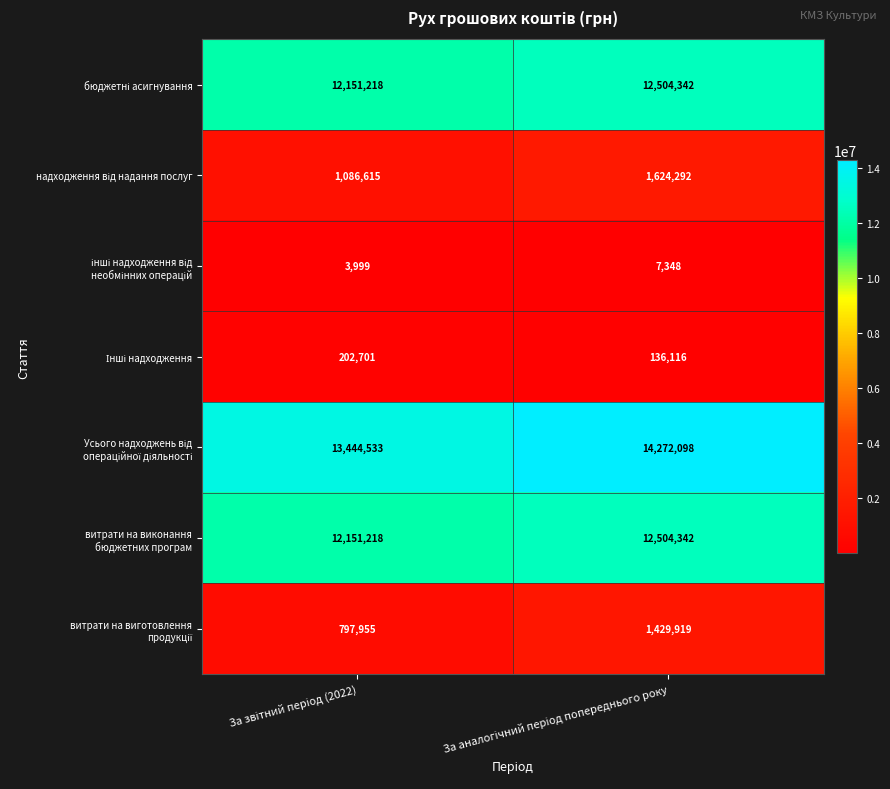

What is the minimum value shown in the chart?

3999